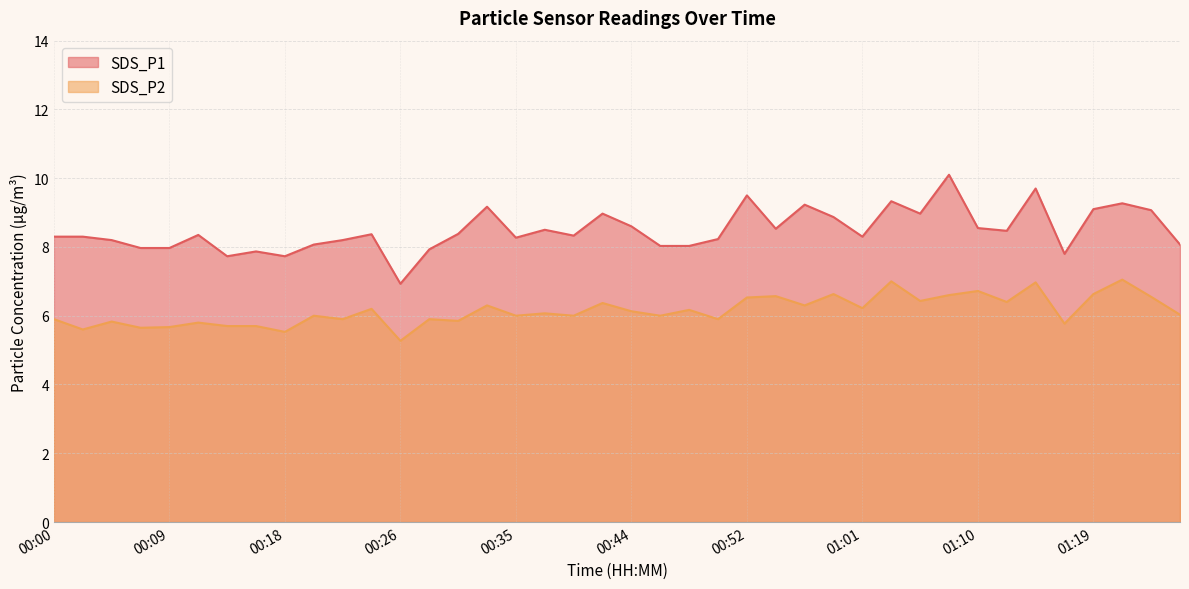

Which label corresponds to the largest value in the chart?

01:08